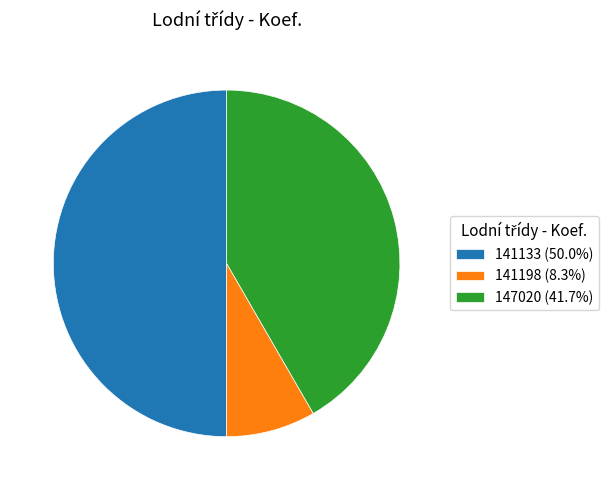

Count the number of slices in the pie.

3